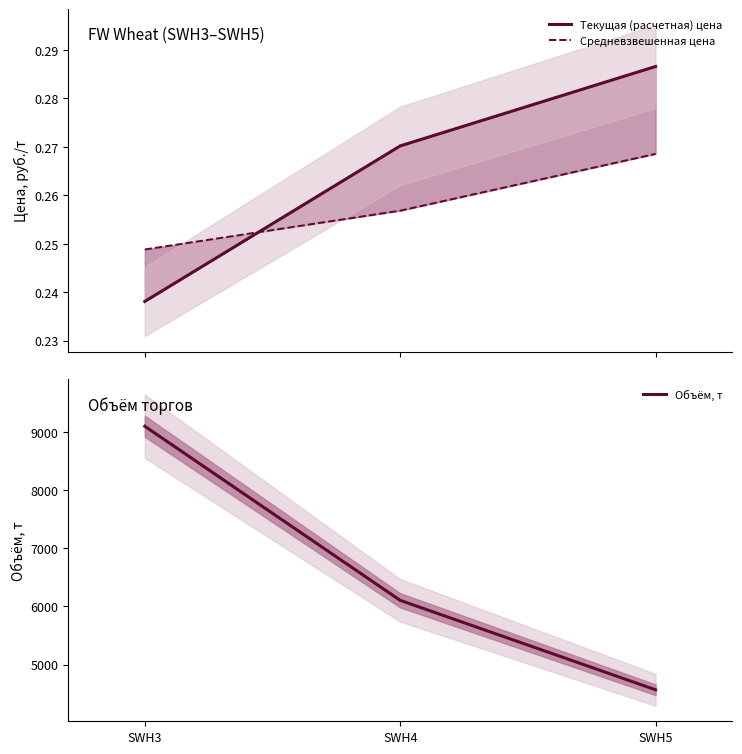

Rank the series by their maximum value, from lowest to highest.

Средневзвешенная цена, Текущая (расчетная) цена, Объём, т